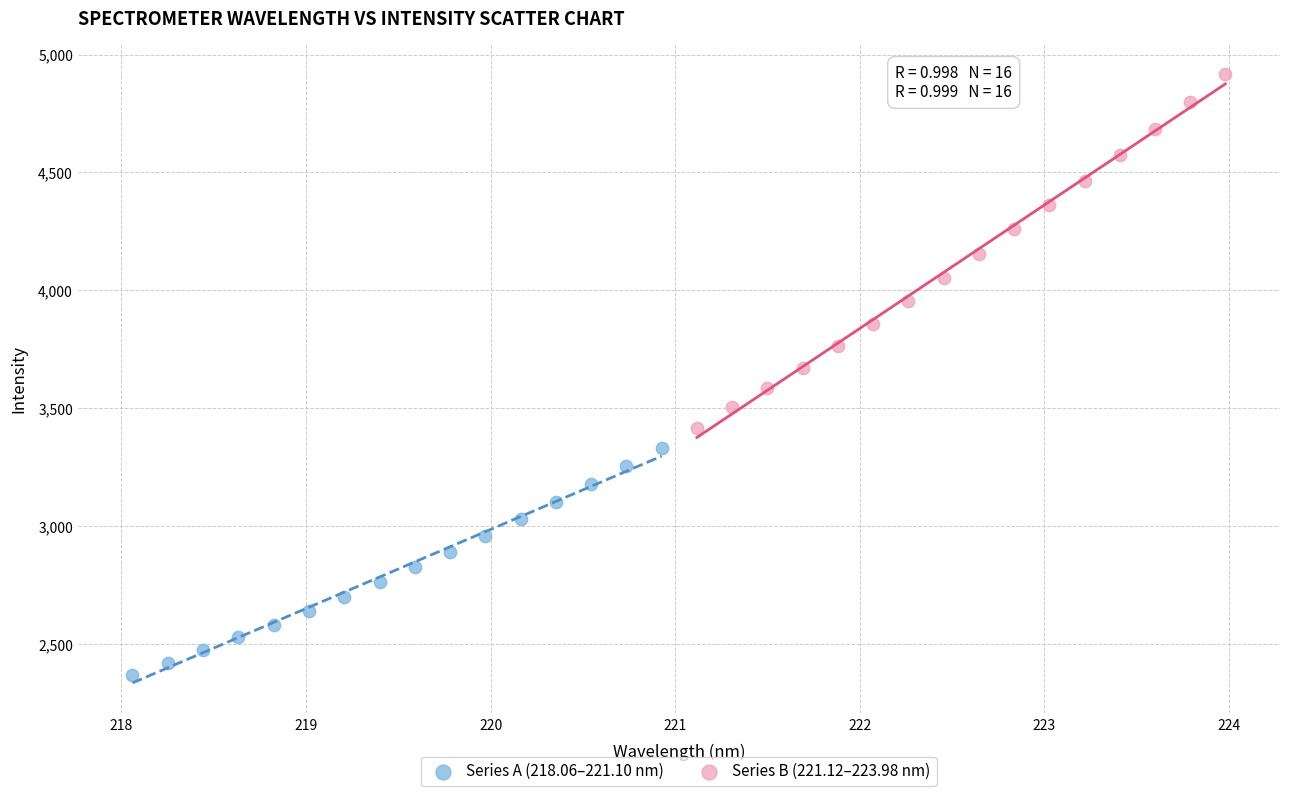

Which series reaches the minimum Y coordinate?

Series A (218.06–221.10 nm)